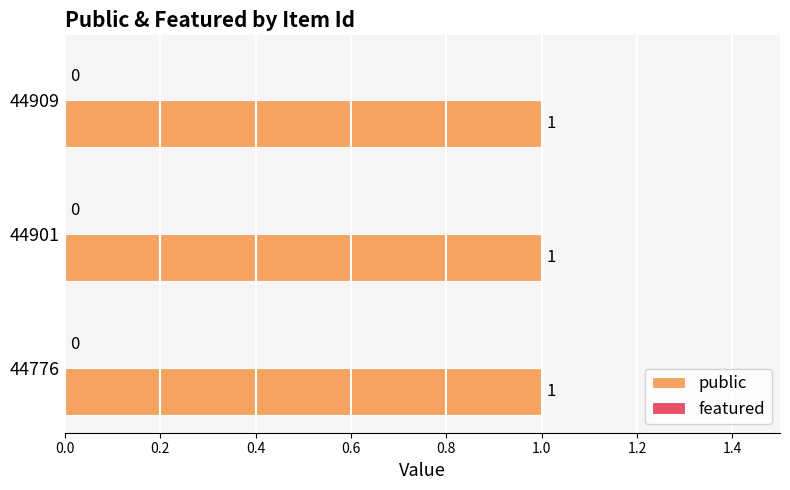

Between 44901 and 44909, which series saw the biggest shift?

public